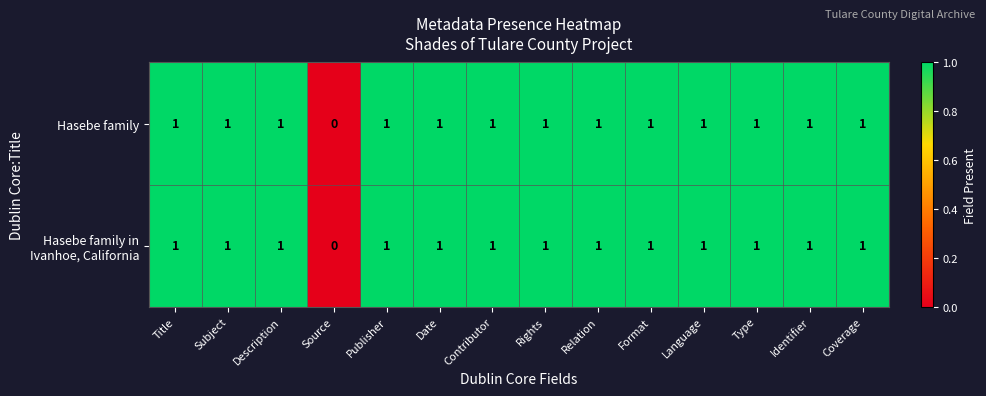

How many series are shown in this chart?

2